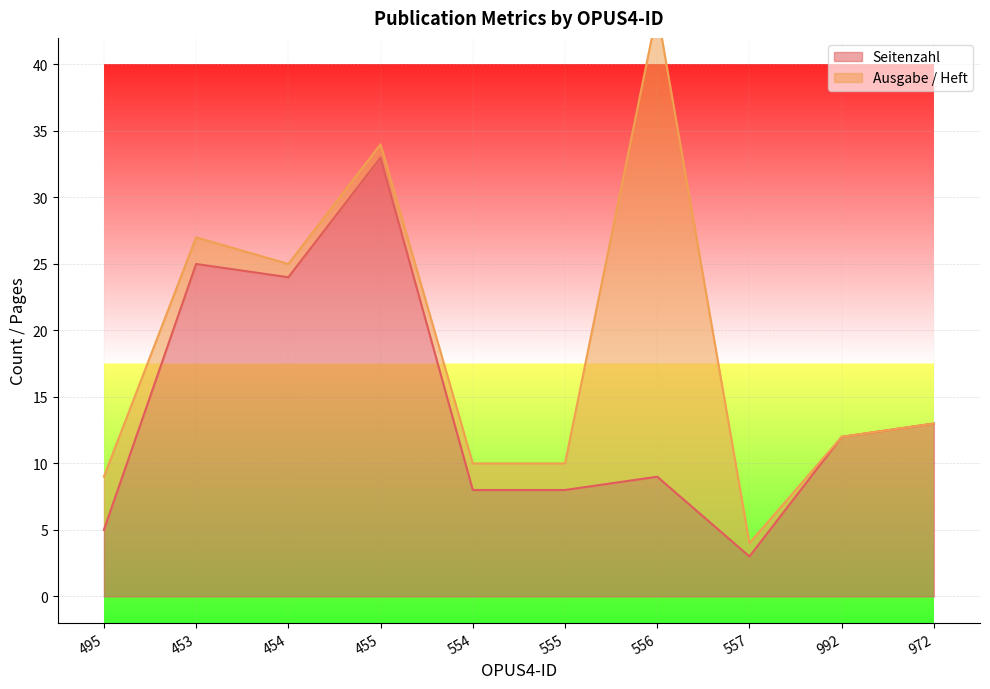

Reading left to right, extract all data points from this chart.

495=5	453=25	454=24	455=33	554=8	555=8	556=9	557=3	992=12	972=13